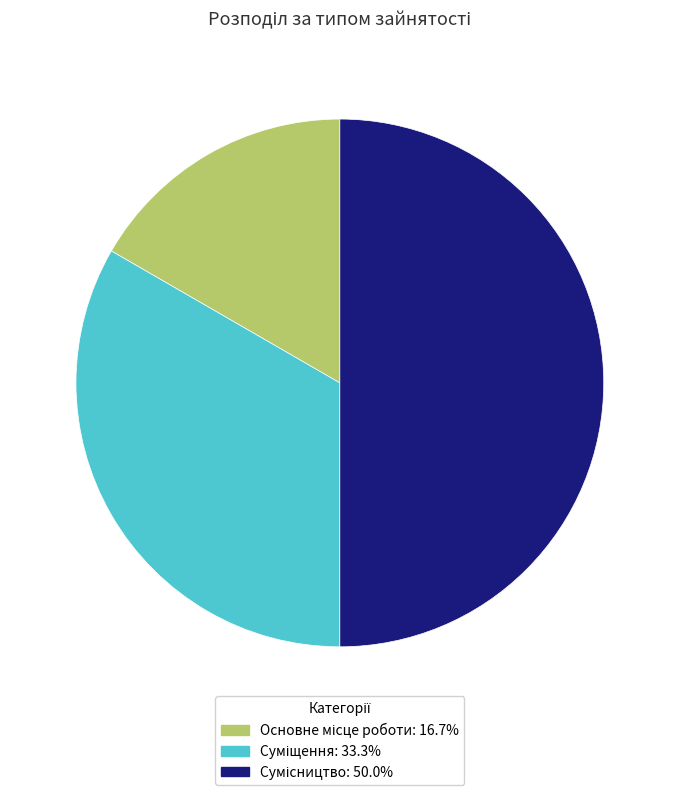

How many segments does this pie chart have?

3